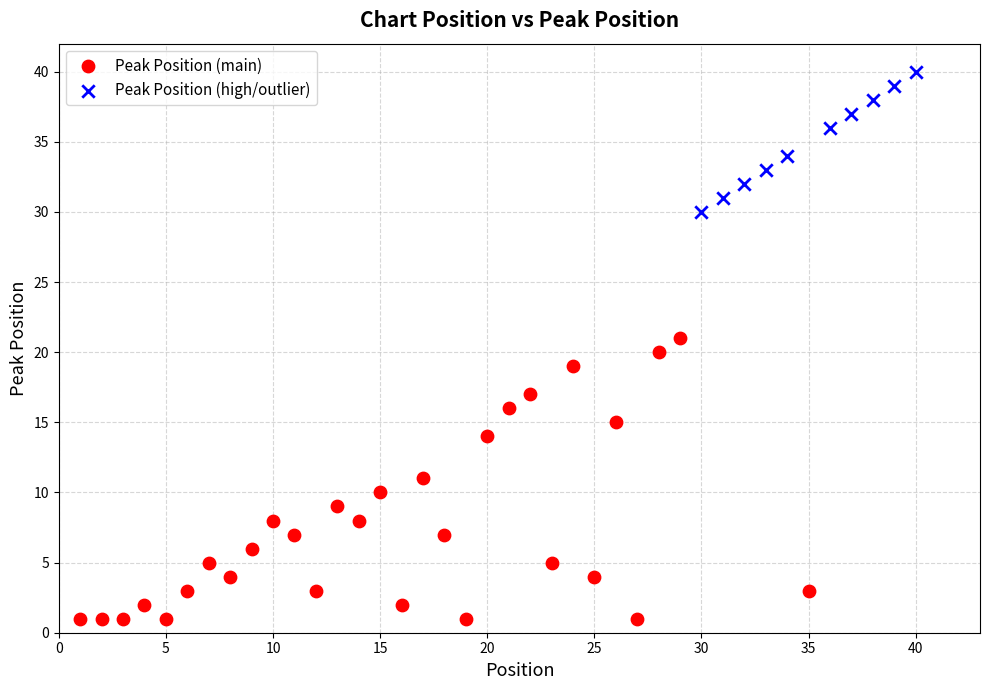

Which series contains the highest Y value?

Peak Position (high/outlier)